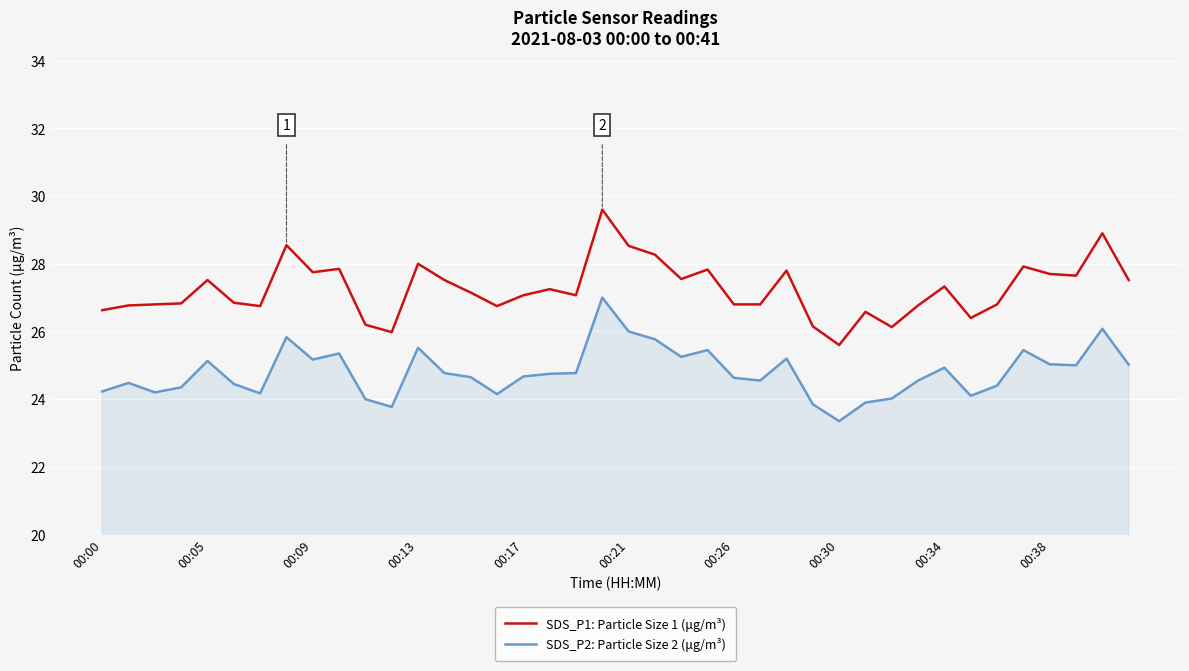

Which series has the largest range (max minus min)?

SDS_P1: Particle Size 1 (μg/m³)